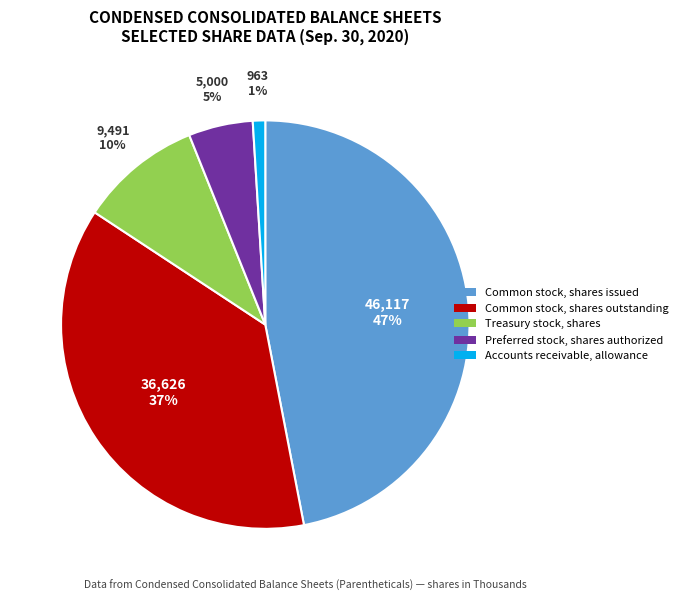

Rank the categories by value from highest to lowest.

Common stock, shares issued, Common stock, shares outstanding, Treasury stock, shares, Preferred stock, shares authorized, Accounts receivable, allowance